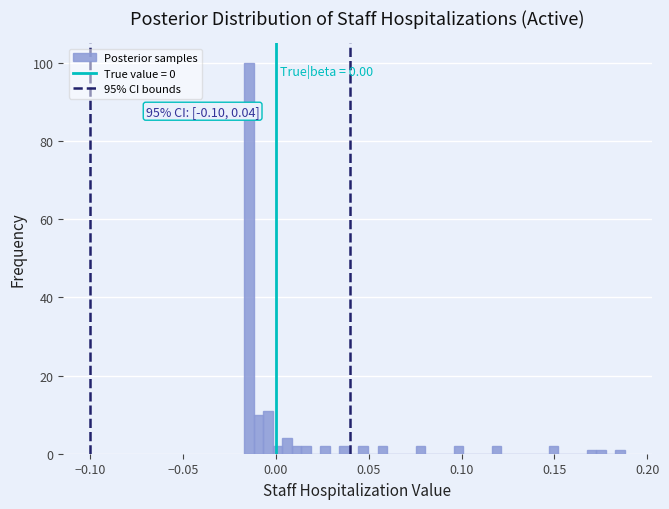

Around what value on the x-axis is the tallest bar? Give the approximate position of its centre, as read against the axis.

-0.015